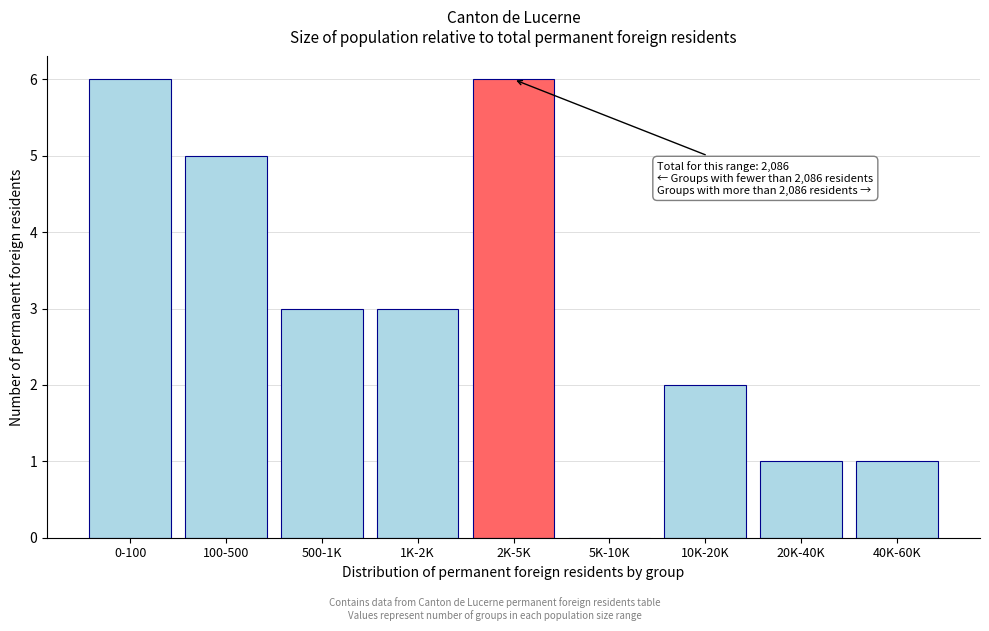

Reading right to left, list all the values displayed in this chart.

40K-60K=1	20K-40K=1	10K-20K=2	5K-10K=0	2K-5K=6	1K-2K=3	500-1K=3	100-500=5	0-100=6